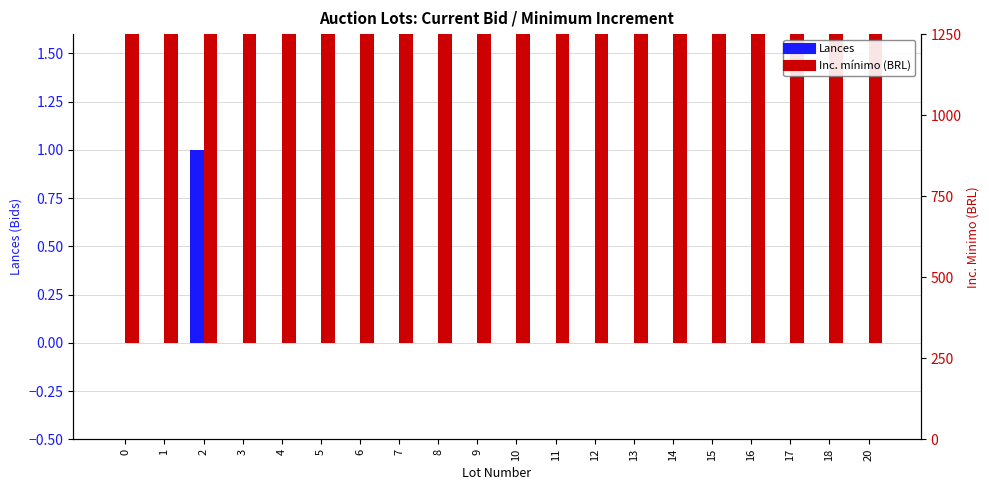

What are all the series names shown in the legend?

Lances, Inc. mínimo (BRL)